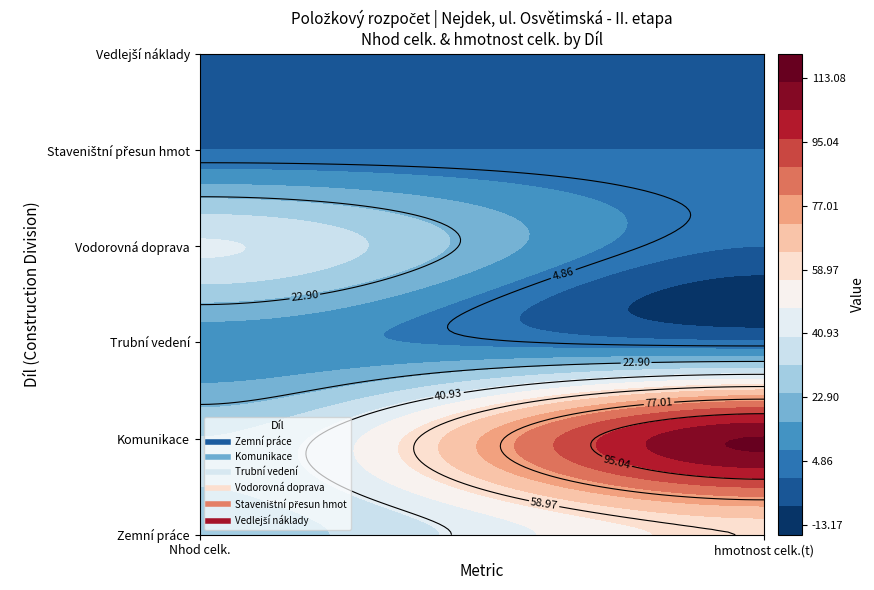

How many data points does each series have?

2